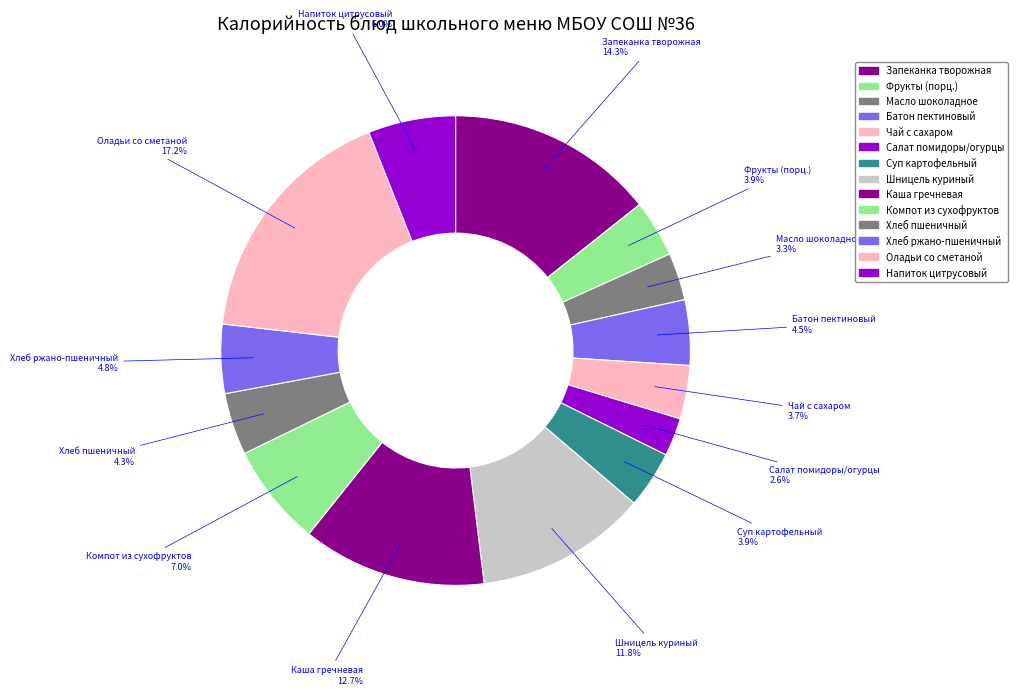

How many slices are in this pie chart?

14